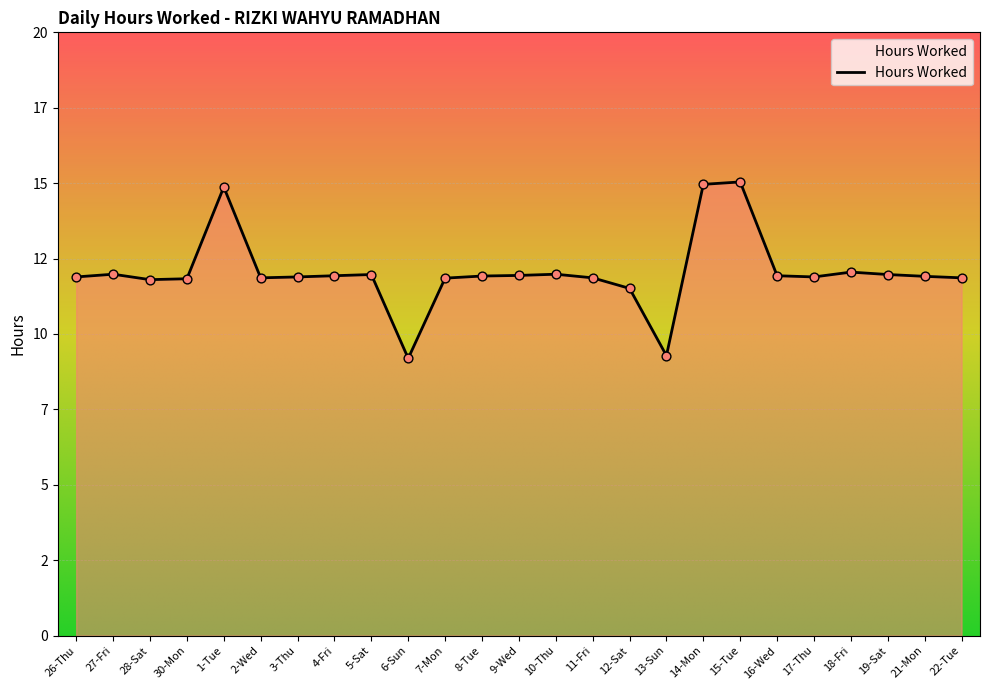

Is this an area chart (filled region under the line)?

Yes